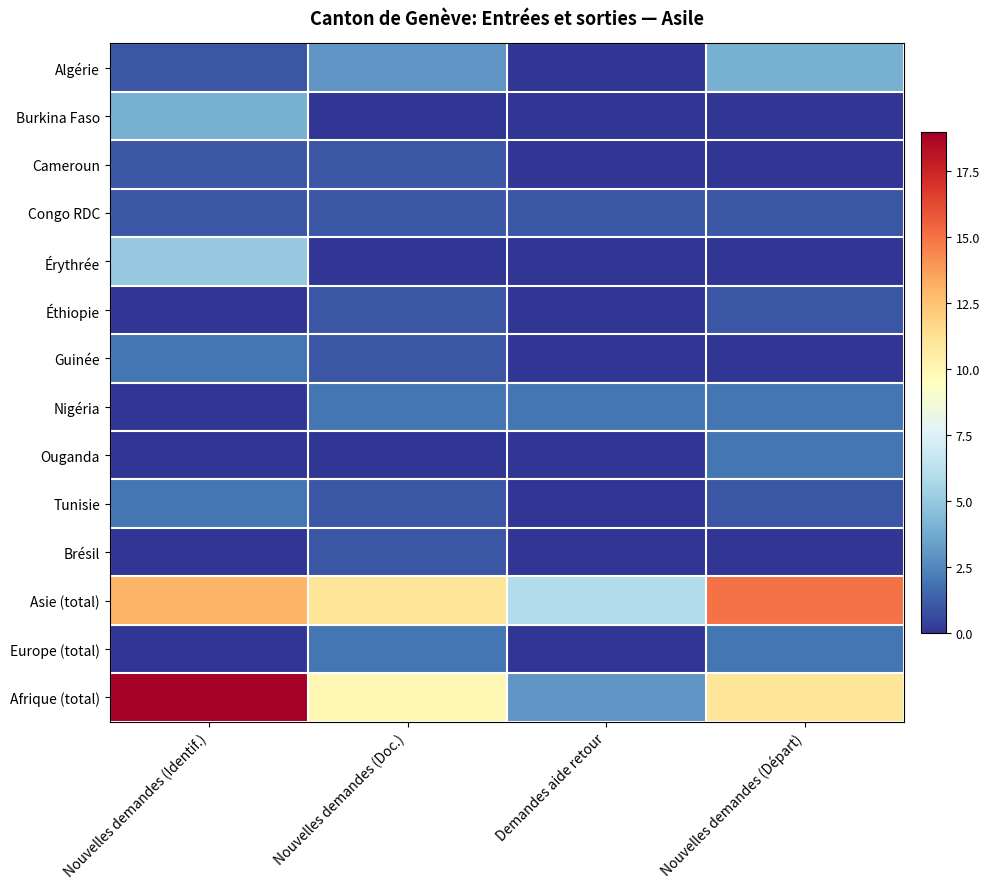

Which series changed the most between Nouvelles demandes (Identif.) and Nouvelles demandes (Doc.)?

Afrique (total)